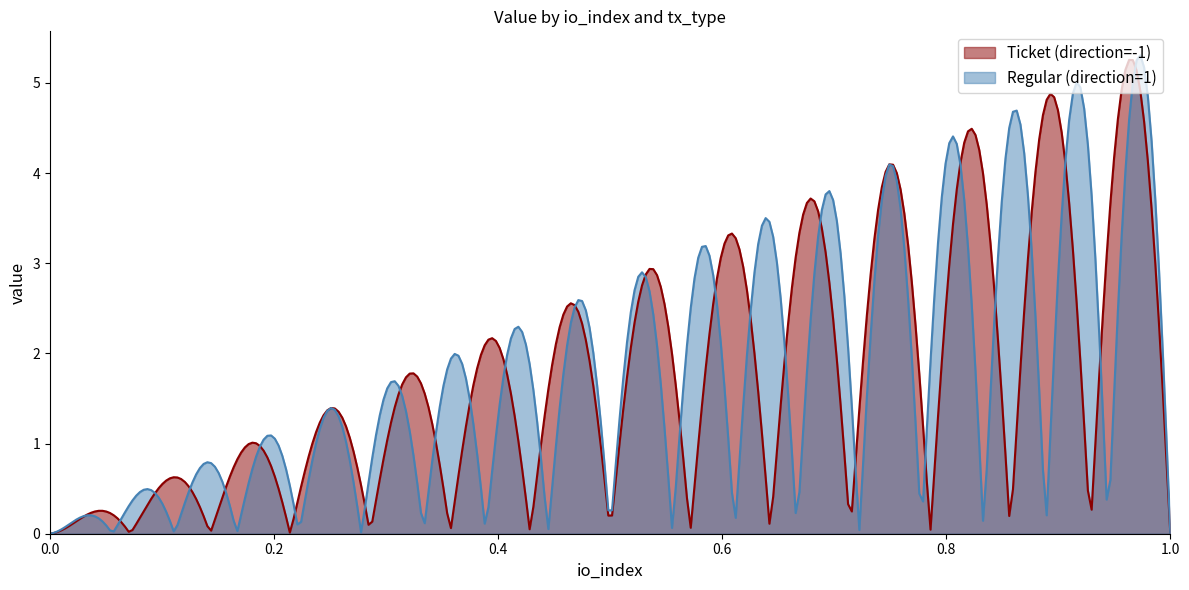

What is the highest value of the Ticket (direction=-1) series?

5.3